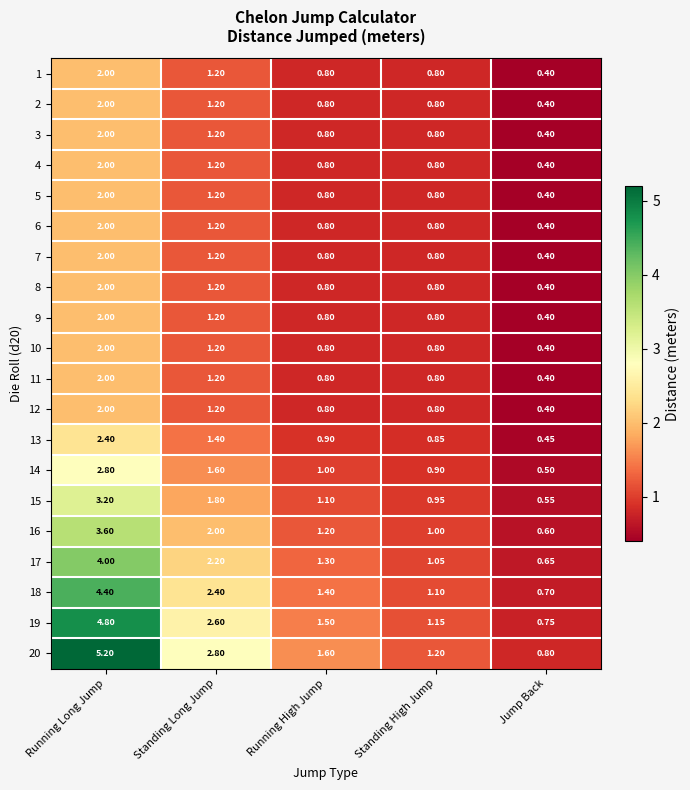

At which category is the sum across all series the highest?

Running Long Jump